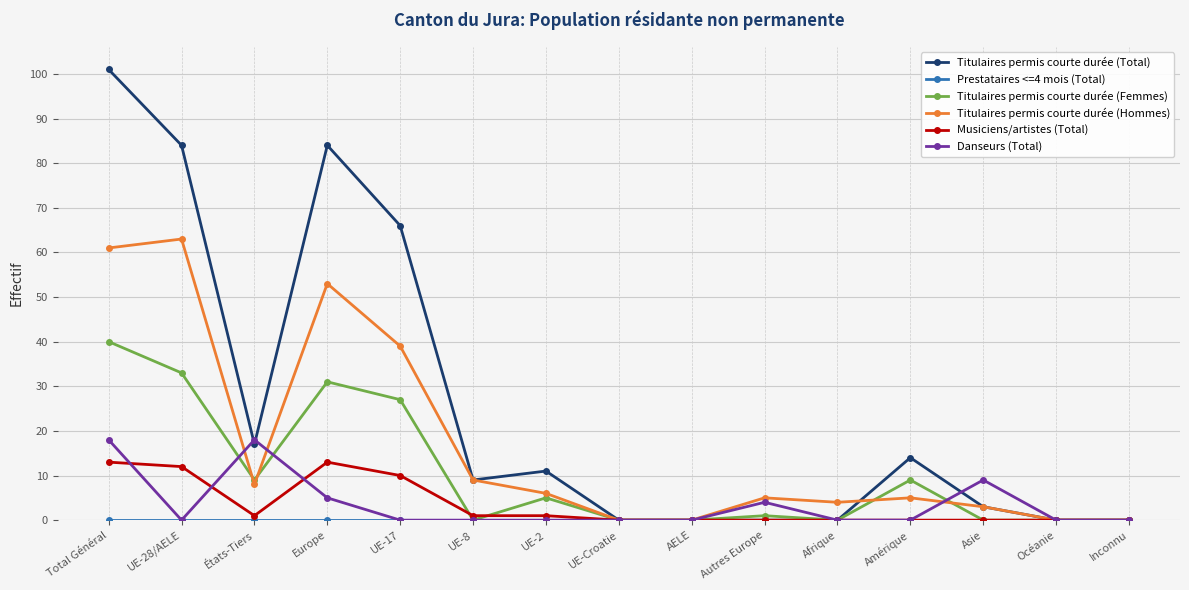

True or false: Danseurs (Total) and Titulaires permis courte durée (Total) intersect in this chart.

True